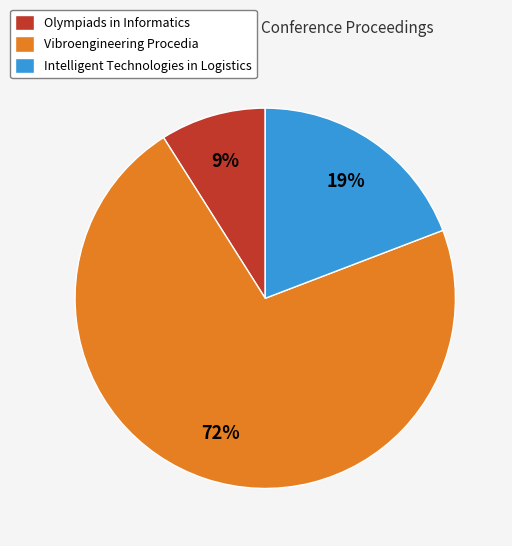

Which slice is the largest?

Vibroengineering Procedia